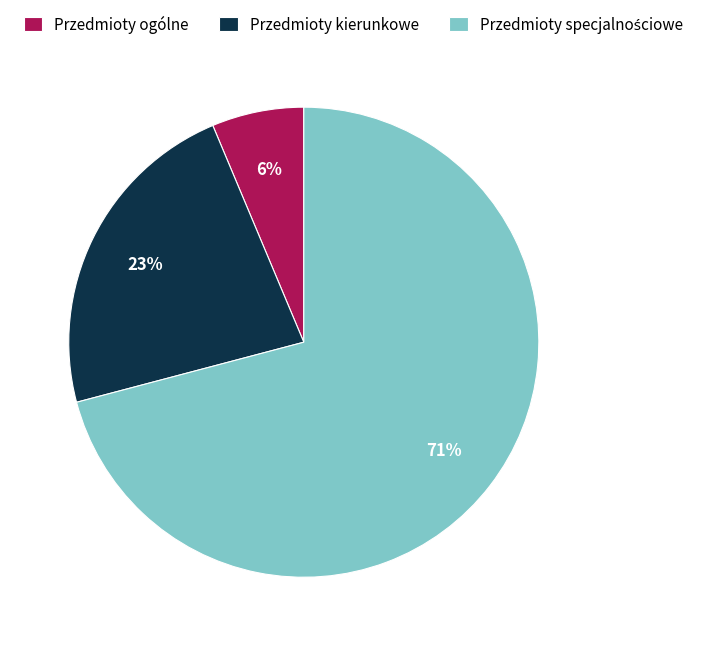

Combined, do Przedmioty kierunkowe and Przedmioty ogólne account for over 50%?

No